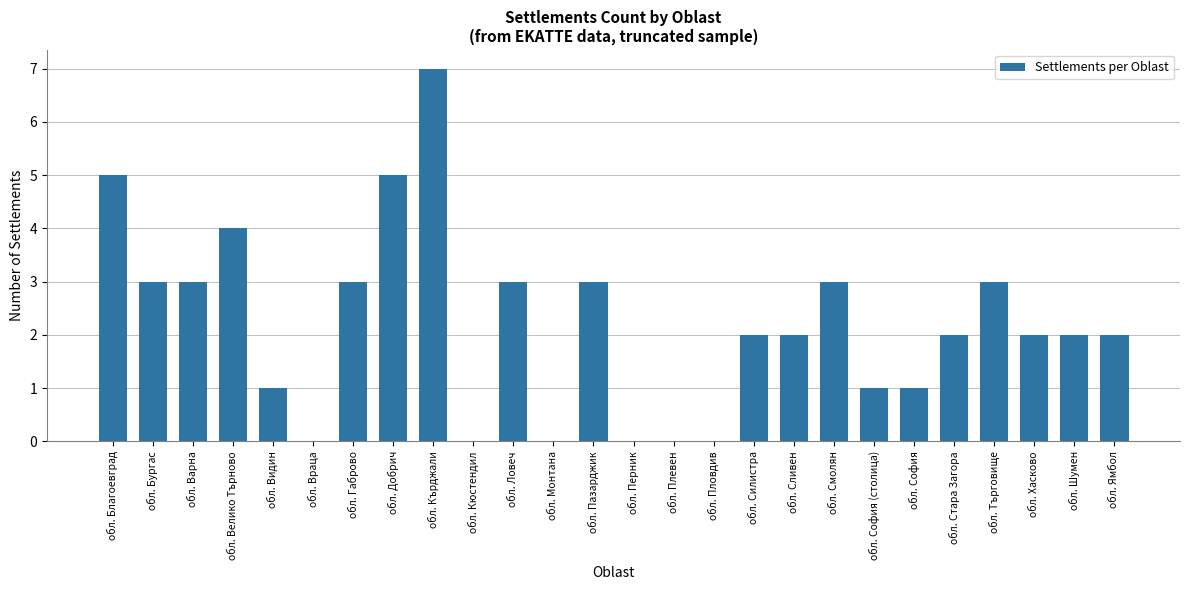

Count the number of categories in the chart.

26